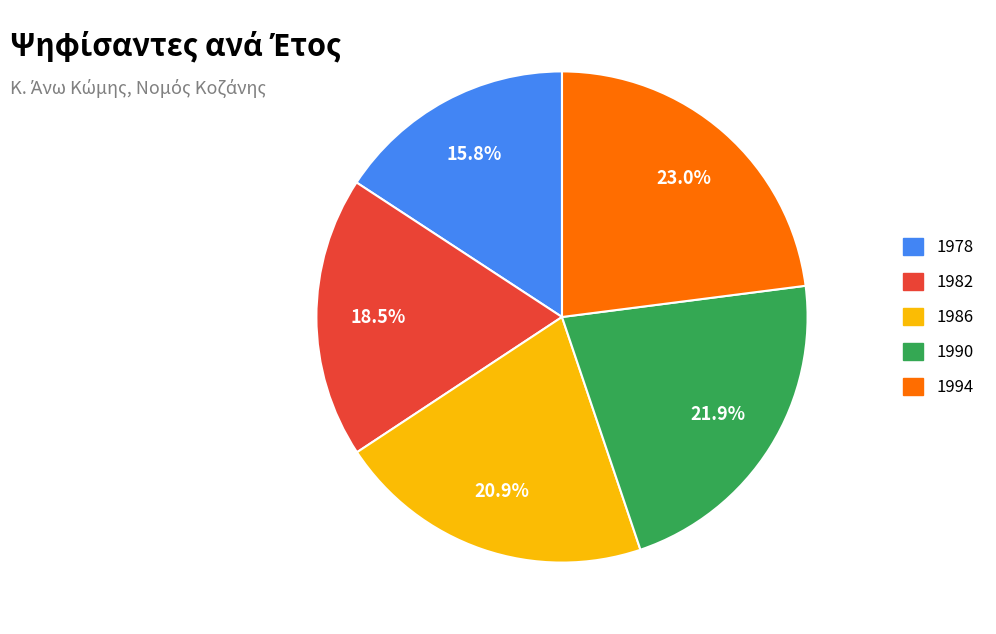

What percentage is the 1986 slice, to the nearest percent?

21%